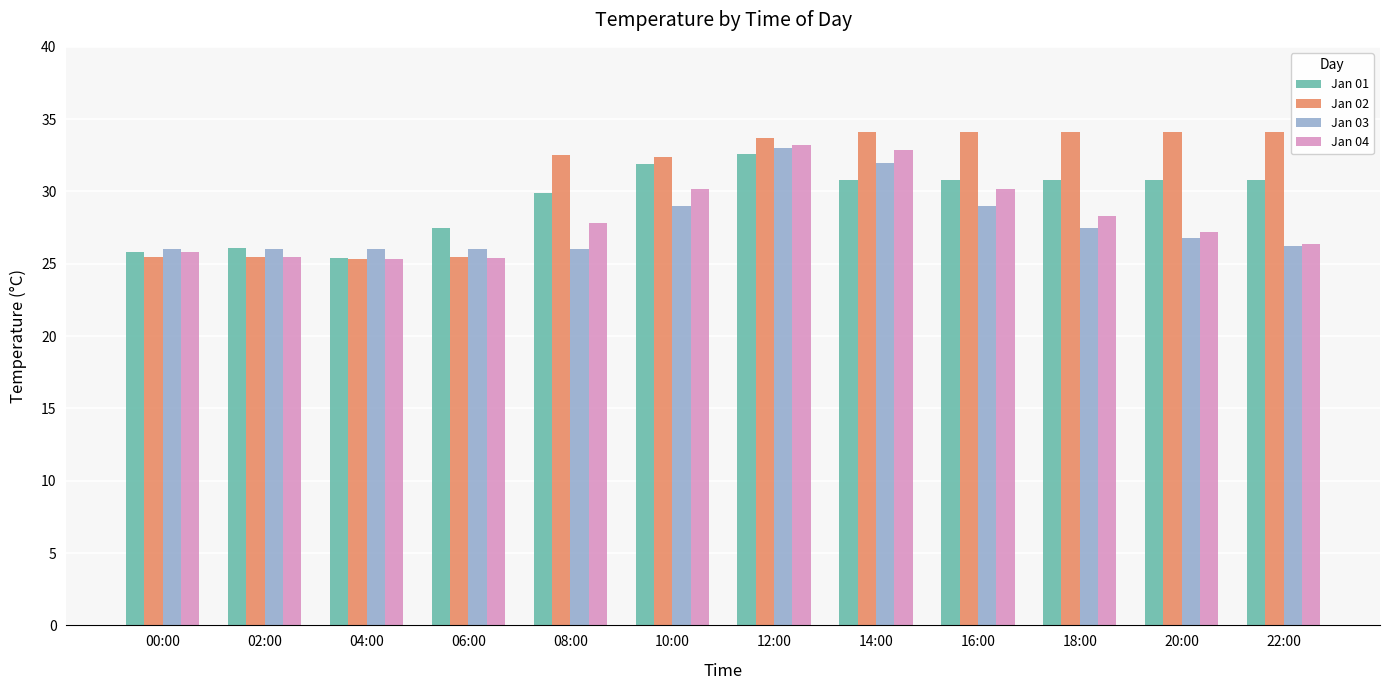

What is the sum of all Jan 03 values?

333.5